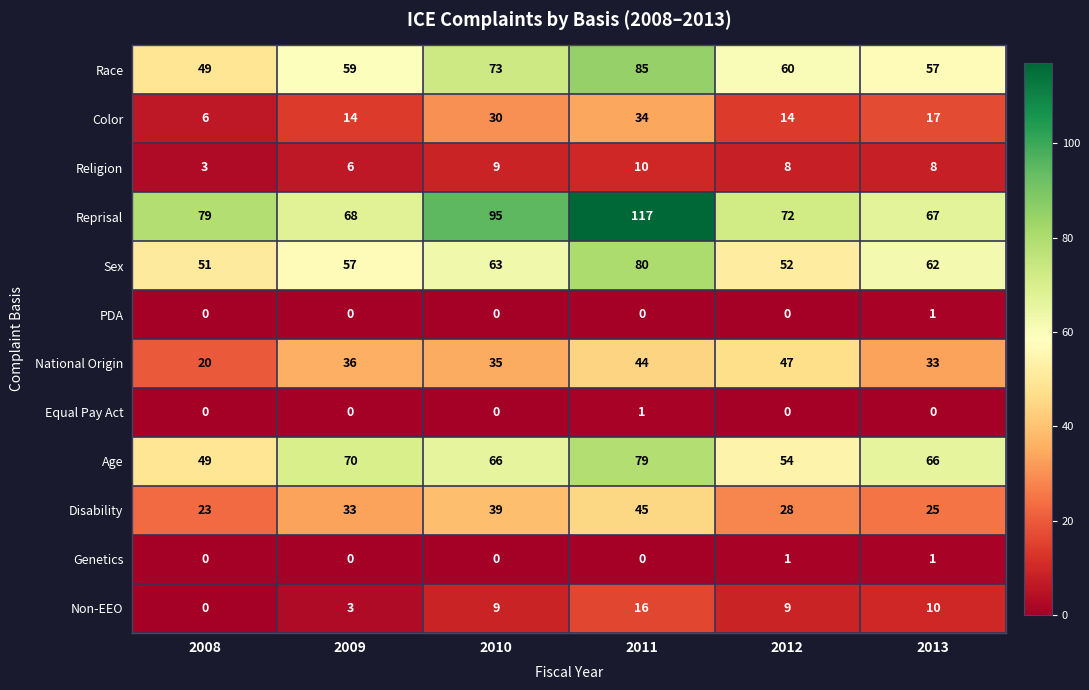

How many data points does each series have?

6